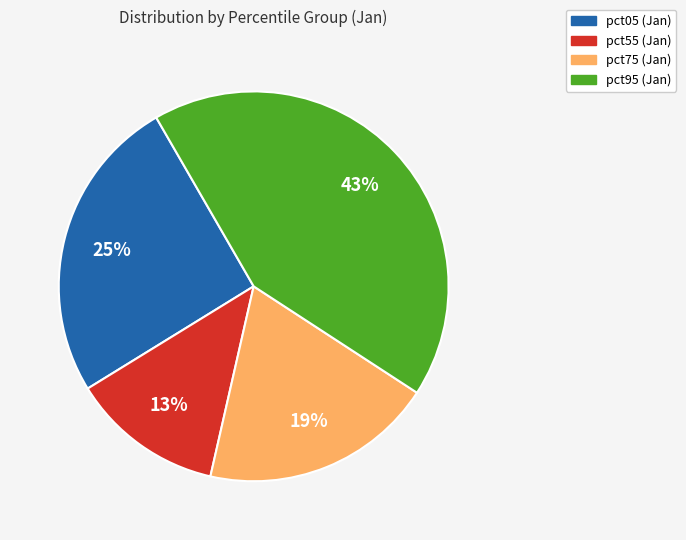

Does any single category account for the majority?

No